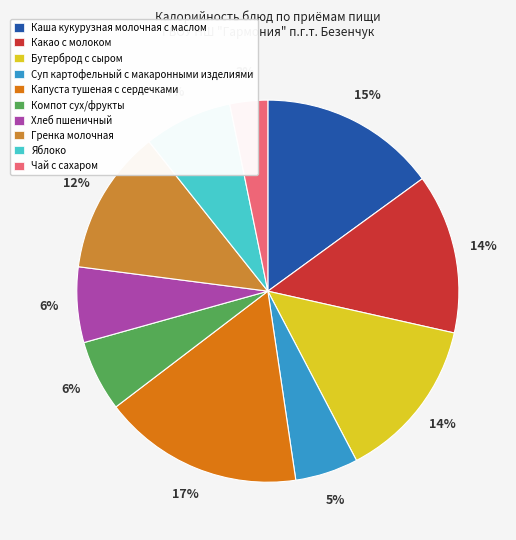

Between Гренка молочная and Суп картофельный с макаронными изделиями, which is larger?

Гренка молочная